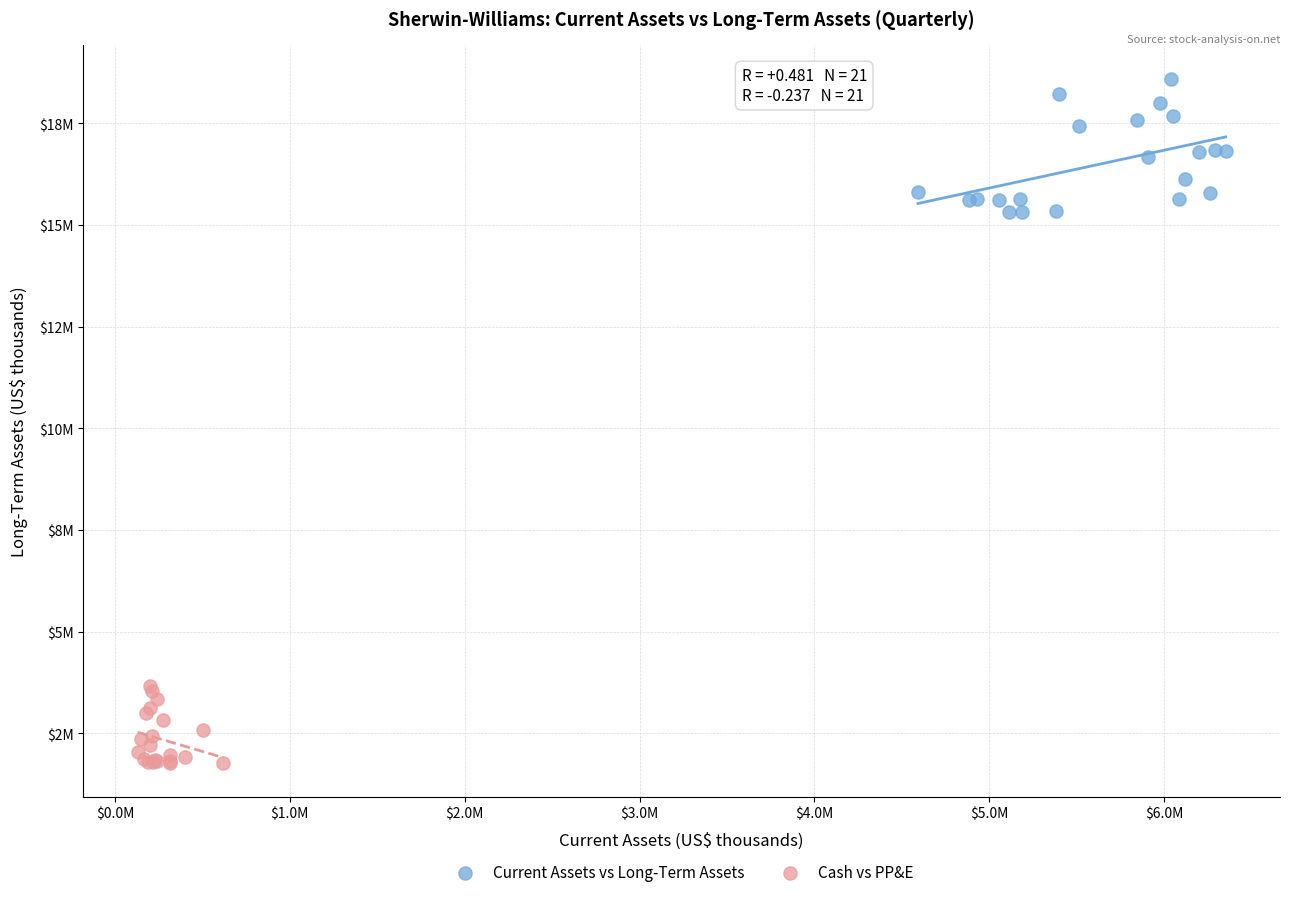

What are all the series names shown in the legend?

Current Assets vs Long-Term Assets, Cash vs PP&E